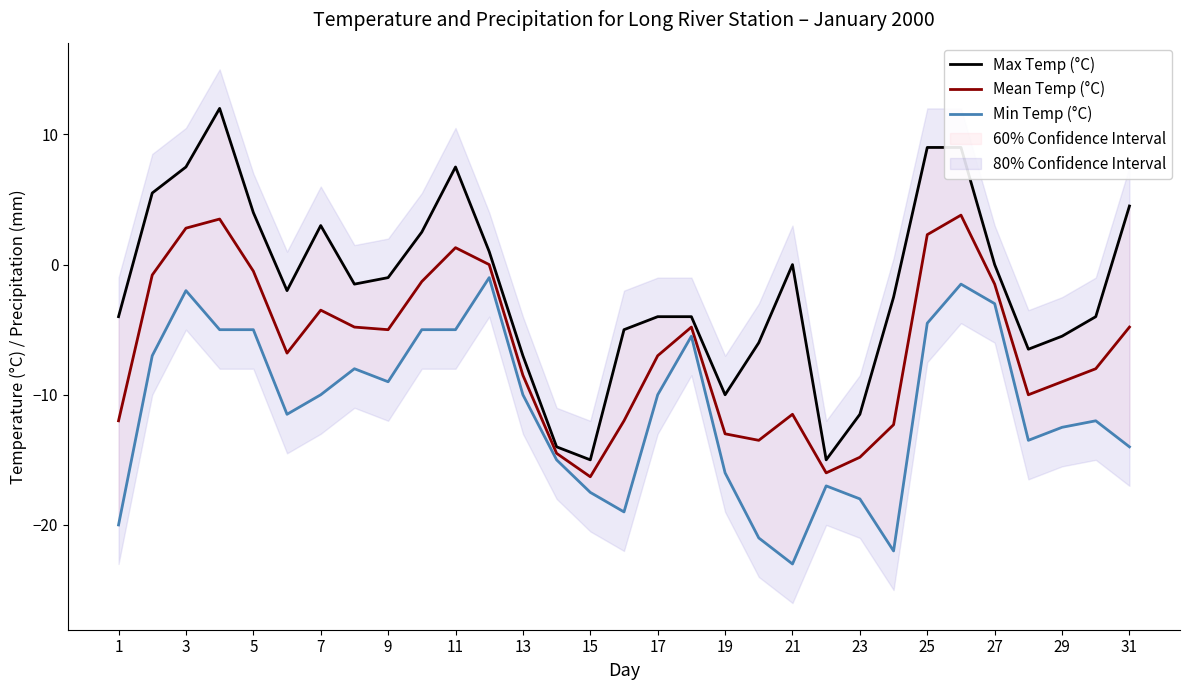

What is the lowest value of the Mean Temp (°C) series?

-16.3